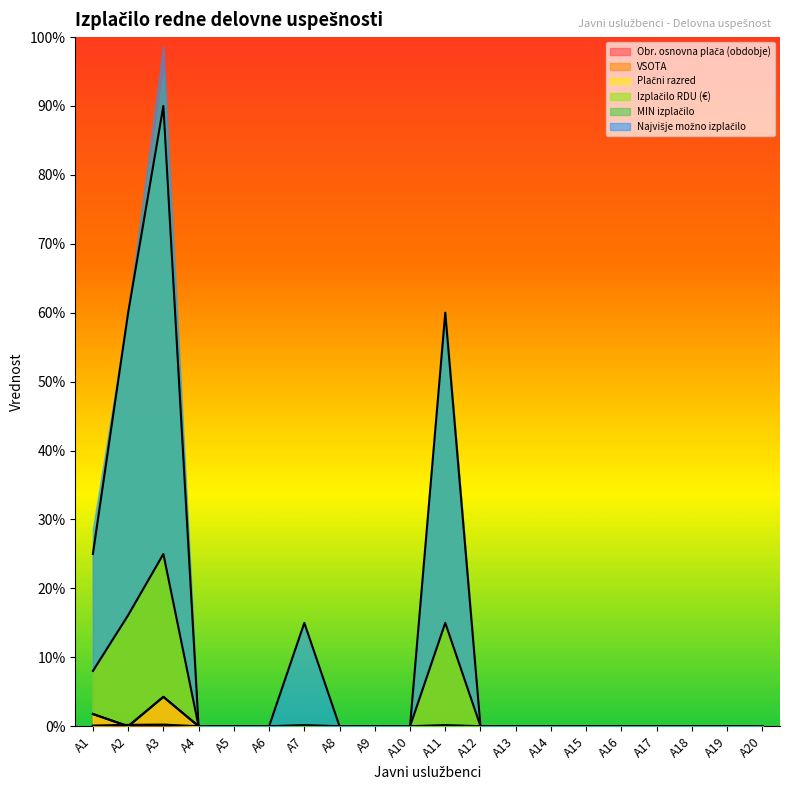

In VSOTA, how many points are higher than both neighbors (excluding endpoints)?

1